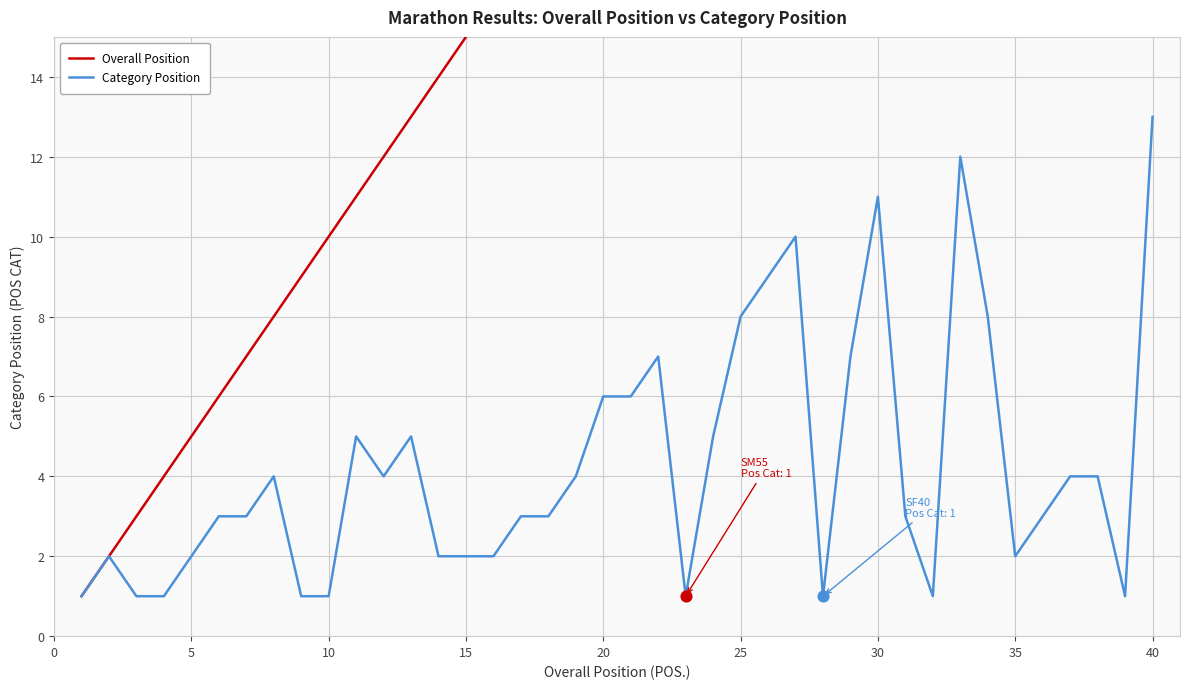

Which series has the largest total across all categories?

Overall Position